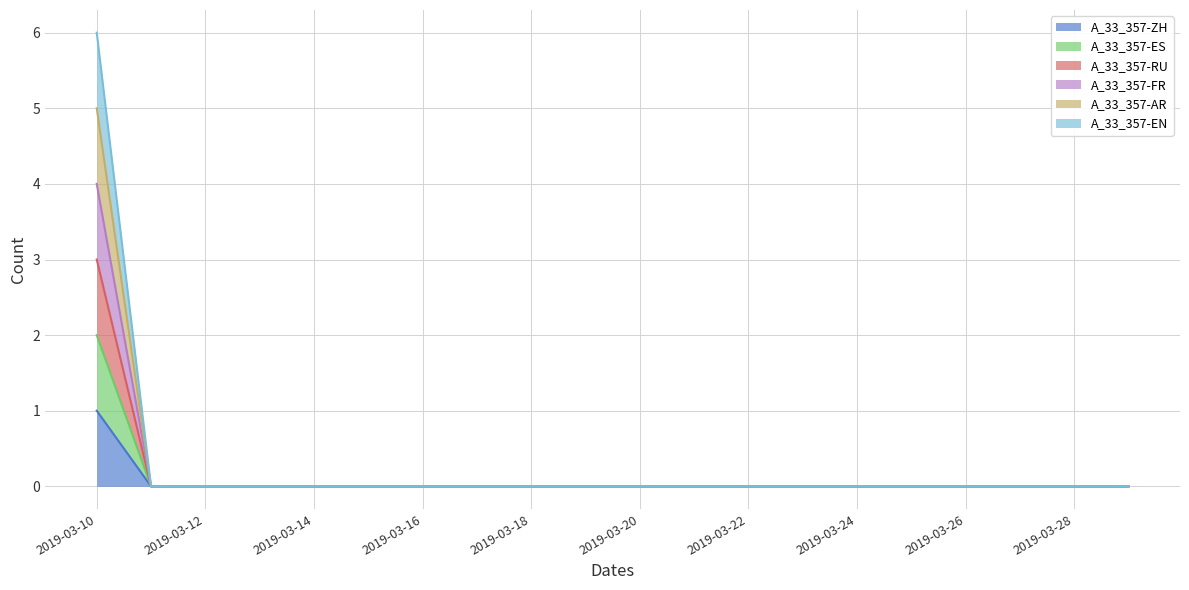

True or false: A_33_357-AR and A_33_357-ZH cross at least once.

False